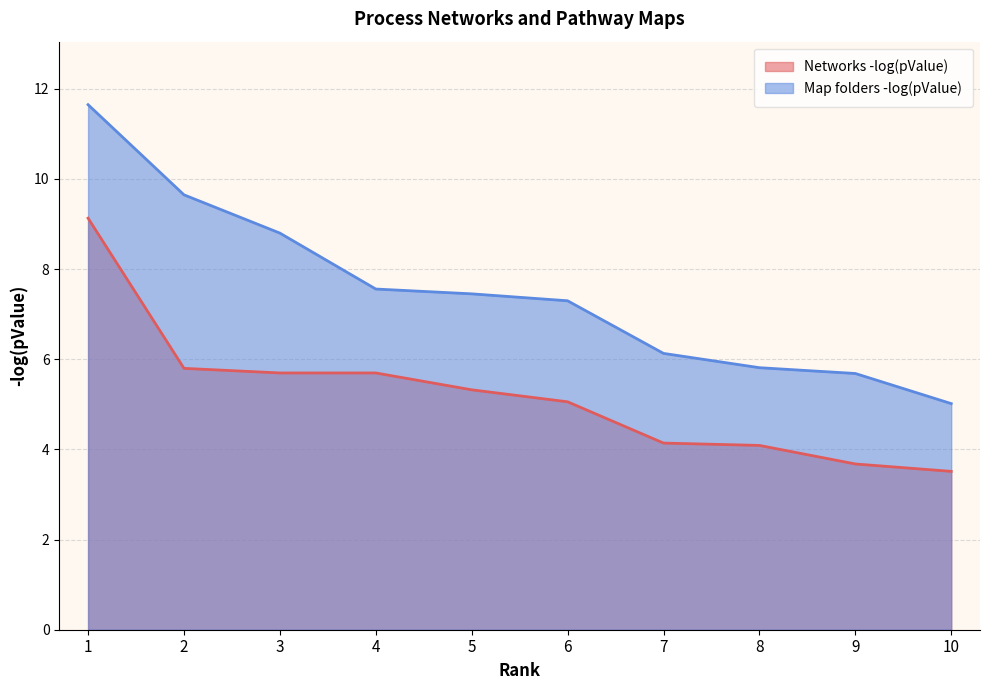

Is it true that Networks -log(pValue) equals 3.0 at 2?

False